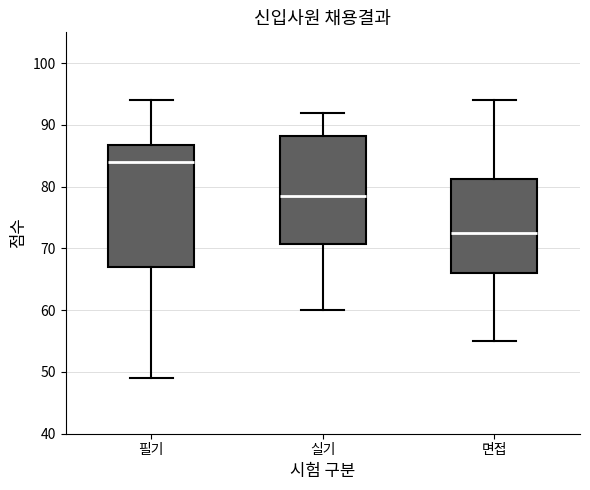

Reading left to right, read every box against the y-axis: the position of its median line, the range the box covers, and the ends of its whiskers. The values are not printed on the chart, so give them approximately, as read against the axis.

필기: median 84, box 67 to 87, whiskers 49 to 94
실기: median 79, box 71 to 88, whiskers 60 to 92
면접: median 73, box 66 to 81, whiskers 55 to 94